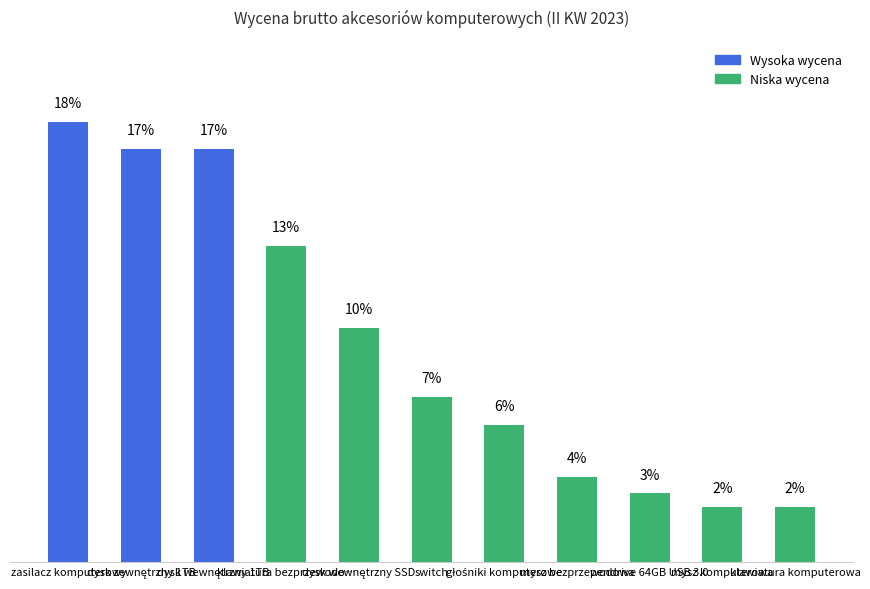

List the labels in order of value, smallest first.

mysz komputerowa, klawiatura komputerowa, pendrive 64GB USB 3.0, mysz bezprzewodowa, głośniki komputerowe, switch, dysk wewnętrzny SSD, klawiatura bezprzewodo…, dysk zewnętrzny 1TB, dysk wewnętrzny 1TB, zasilacz komputerowy